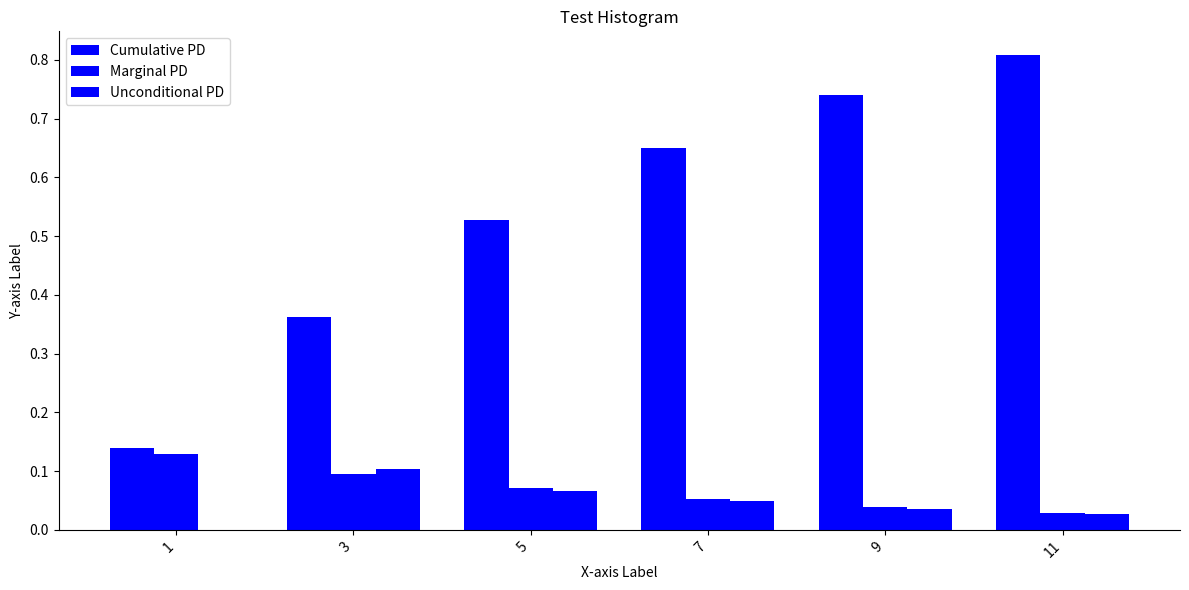

The Unconditional PD series shows 0.0 at 1. True or false?

True